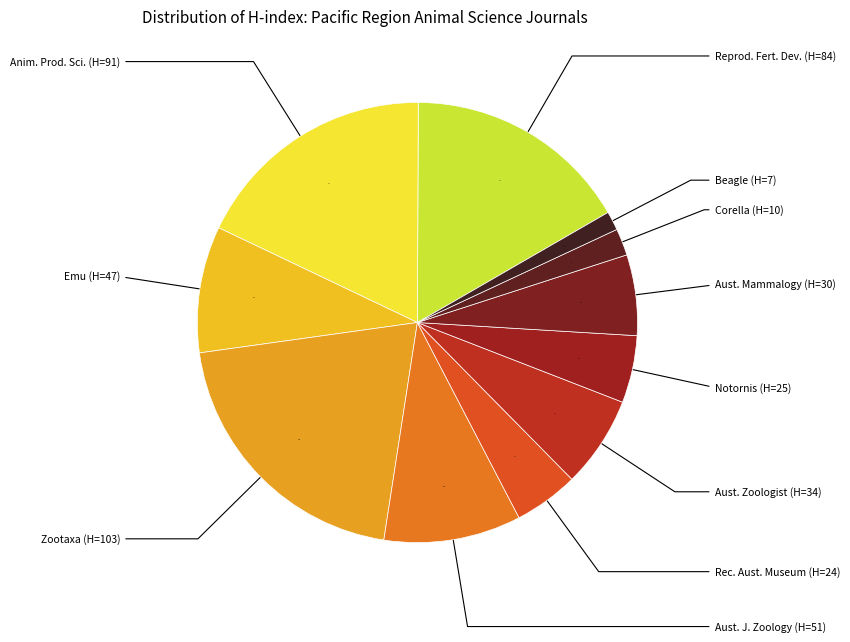

Is there any slice that represents more than half of the pie?

No